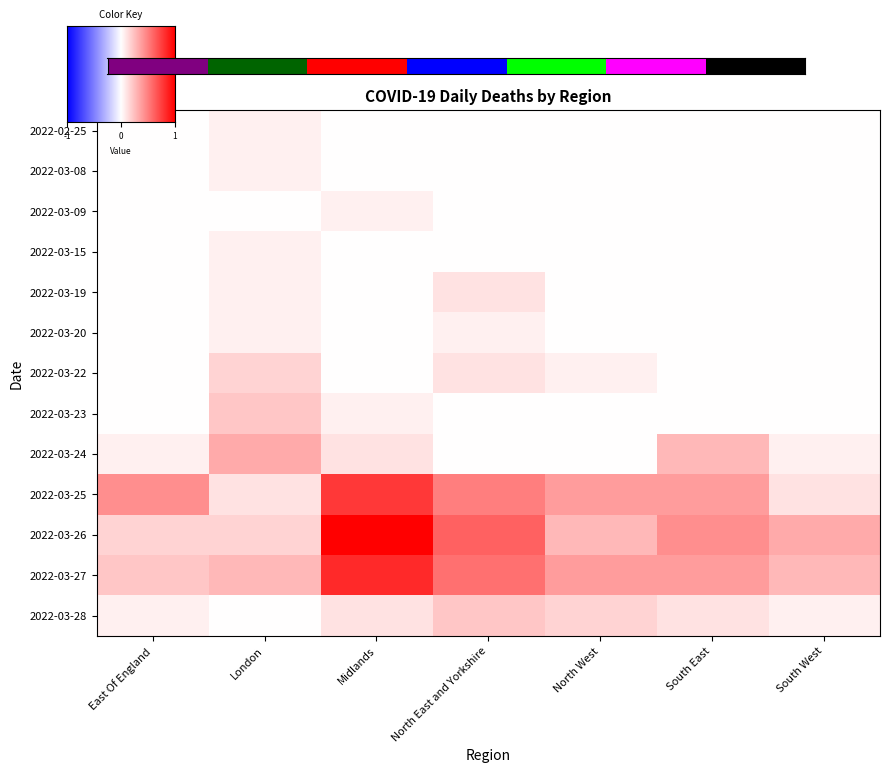

Count the number of categories in the chart.

7